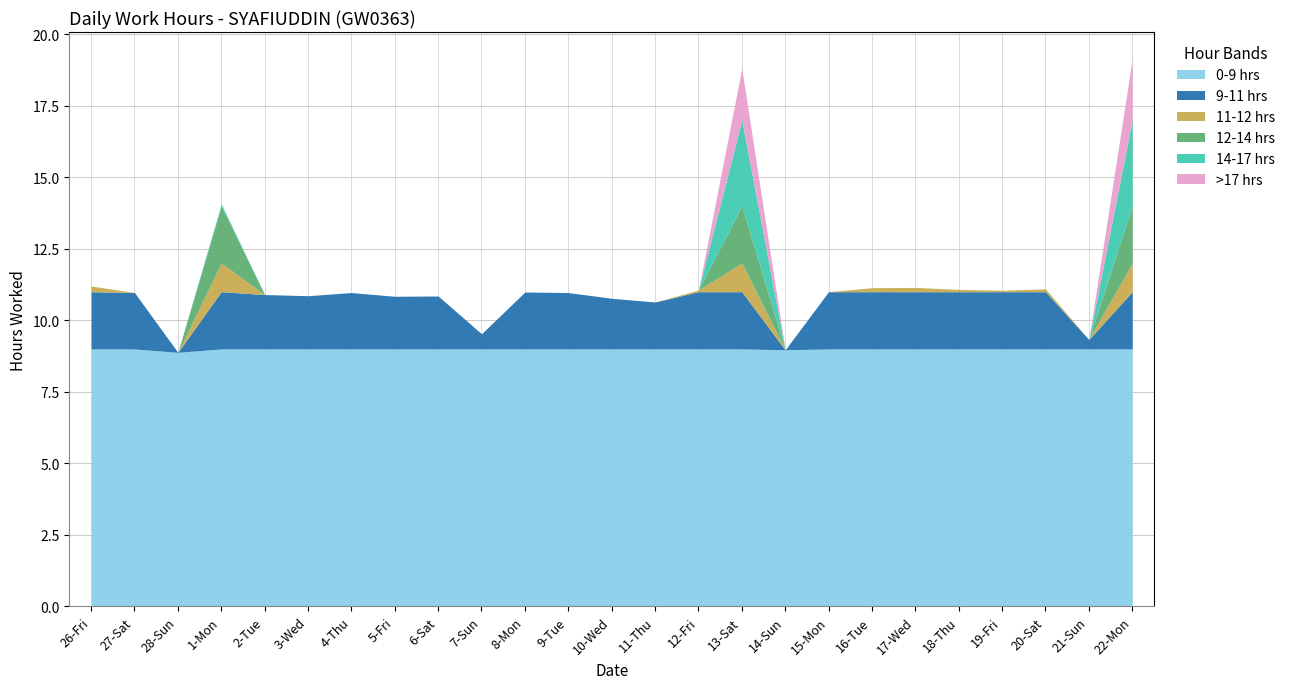

List the labels in order of value, largest first.

22-Mon, 13-Sat, 1-Mon, 26-Fri, 17-Wed, 16-Tue, 20-Sat, 18-Thu, 12-Fri, 19-Fri, 15-Mon, 8-Mon, 27-Sat, 4-Thu, 9-Tue, 2-Tue, 3-Wed, 6-Sat, 5-Fri, 10-Wed, 11-Thu, 7-Sun, 21-Sun, 14-Sun, 28-Sun